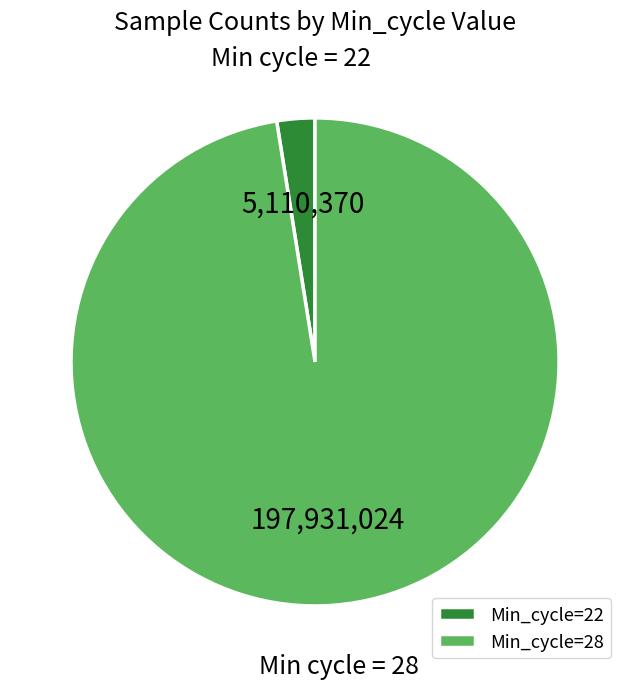

Between Min_cycle=28 and Min_cycle=22, which is larger?

Min_cycle=28